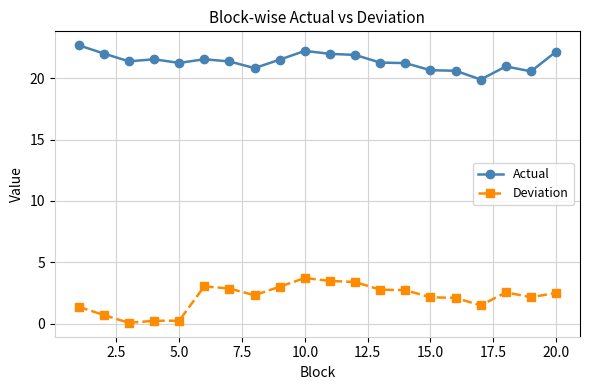

Which series has the largest total across all categories?

Actual